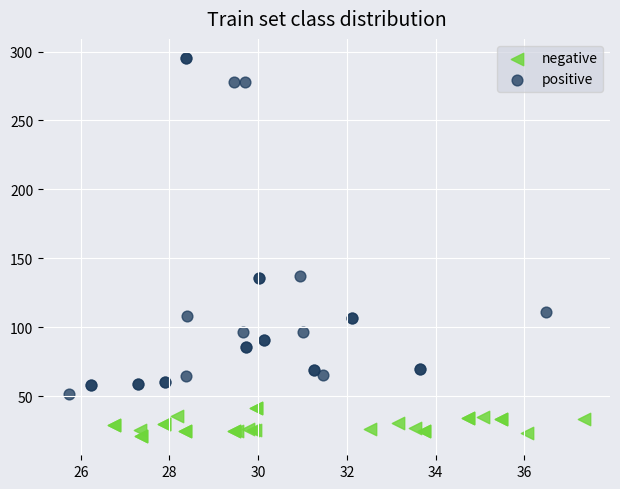

Which series reaches the minimum Y coordinate?

negative